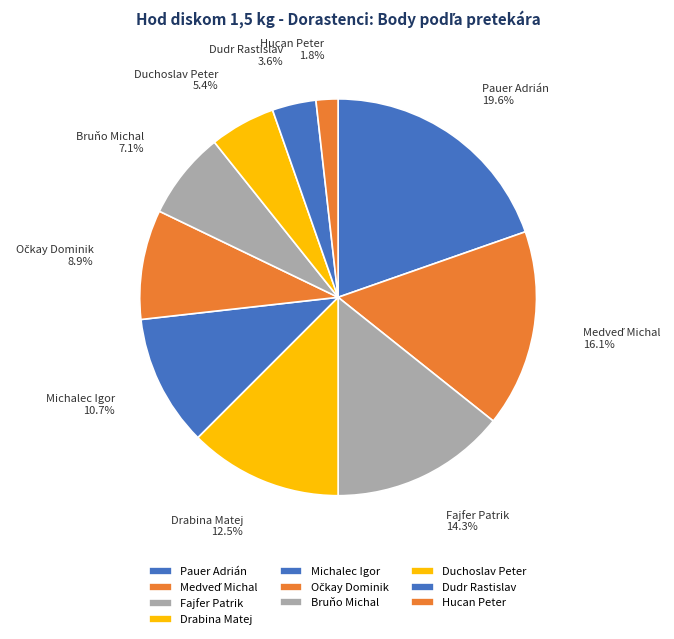

How much of the chart is everything except Bruňo Michal?

92.9%